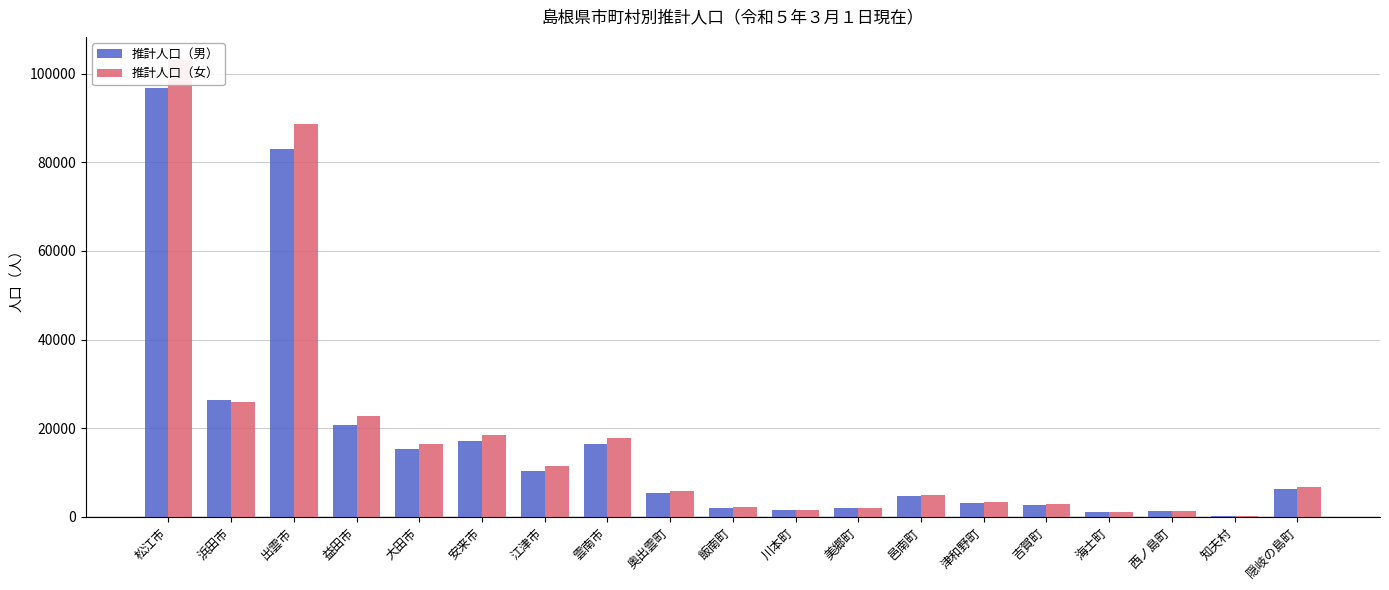

The value of 推計人口（男） at 江津市 is 4494. True or false?

False